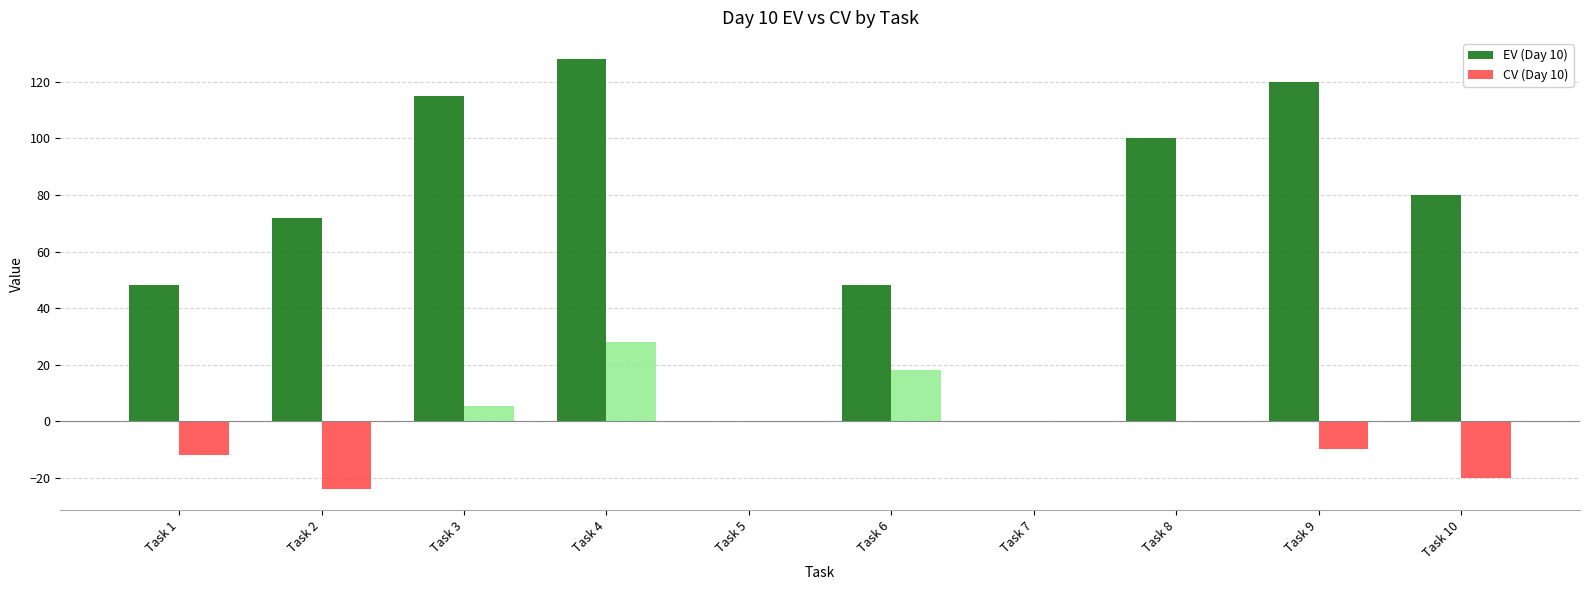

Reading right to left, transcribe all the data shown in this chart.

EV (Day 10): Task 10=80.0	Task 9=120.0	Task 8=100.0	Task 7=0.0	Task 6=48.0	Task 5=0.0	Task 4=128.0	Task 3=115.2	Task 2=72.0	Task 1=48.0
CV (Day 10): Task 10=-20.0	Task 9=-10.0	Task 8=0.0	Task 7=0.0	Task 6=18.0	Task 5=0.0	Task 4=28.0	Task 3=5.2	Task 2=-24.0	Task 1=-12.0